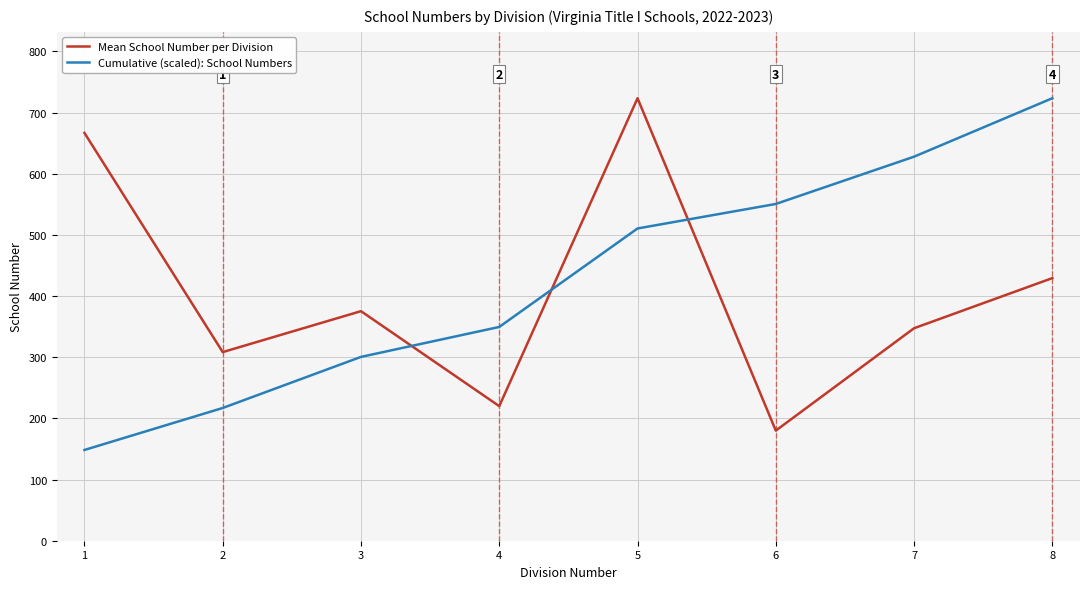

Is it true that Mean School Number per Division equals 1034.7 at 4?

False